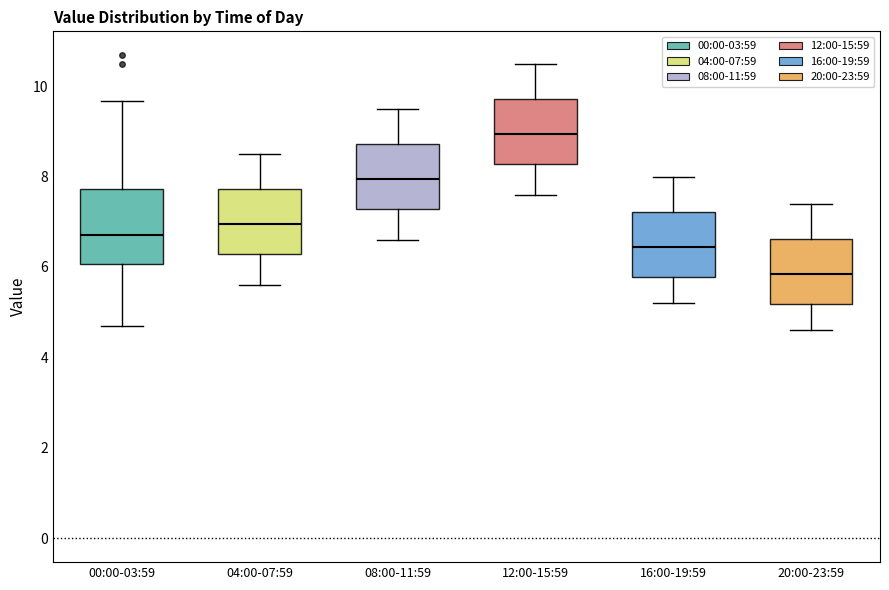

Reading left to right, transcribe this box plot: for each box, give where its median line is, the range the box spans, and where its two whiskers end, as read against the y-axis. The values are not printed on the chart, so give them approximately, as read against the axis.

00:00-03:59: median 6.8, box 6.0 to 7.8, whiskers 4.8 to 9.6
04:00-07:59: median 7.0, box 6.2 to 7.8, whiskers 5.6 to 8.6
08:00-11:59: median 8.0, box 7.2 to 8.8, whiskers 6.6 to 9.6
12:00-15:59: median 9.0, box 8.2 to 9.8, whiskers 7.6 to 10.6
16:00-19:59: median 6.4, box 5.8 to 7.2, whiskers 5.2 to 8.0
20:00-23:59: median 5.8, box 5.2 to 6.6, whiskers 4.6 to 7.4